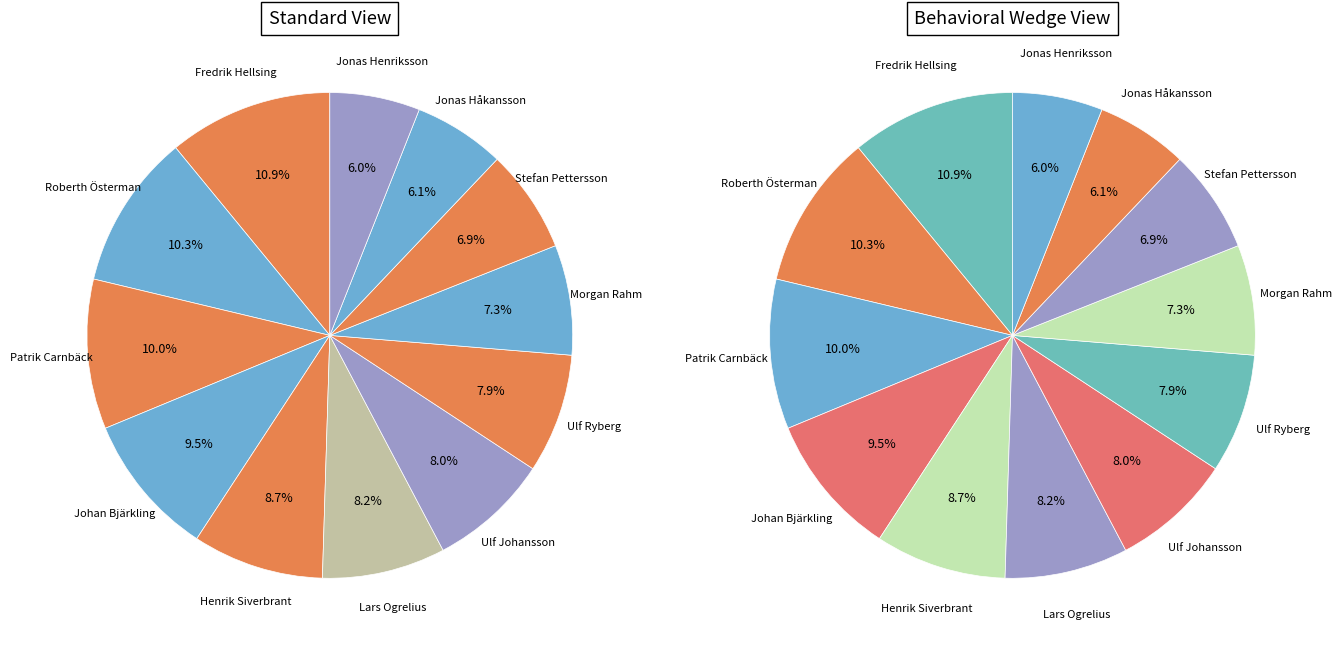

Combined, do Fredrik Hellsing and Lars Ogrelius account for over 50%?

No